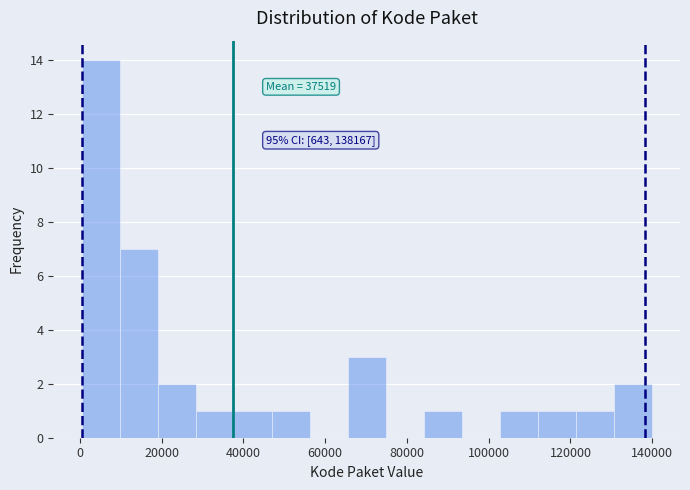

Over which range of the x-axis is the bar tallest?

0 to 10000